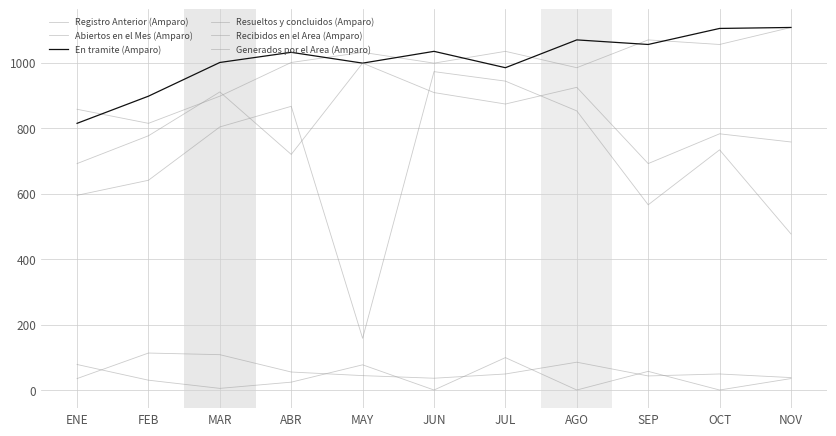

What is the difference between the second highest and minimum values in the Recibidos en el Area (Amparo) series?

233